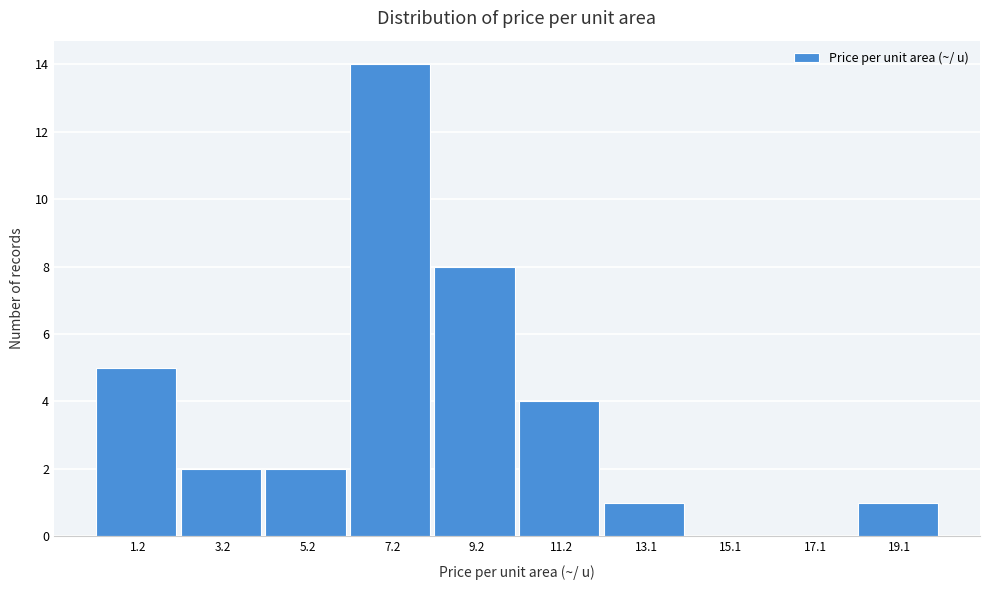

Reading left to right, extract all data points from this chart.

1.2=5	3.2=2	5.2=2	7.2=14	9.2=8	11.2=4	13.1=1	15.1=0	17.1=0	19.1=1